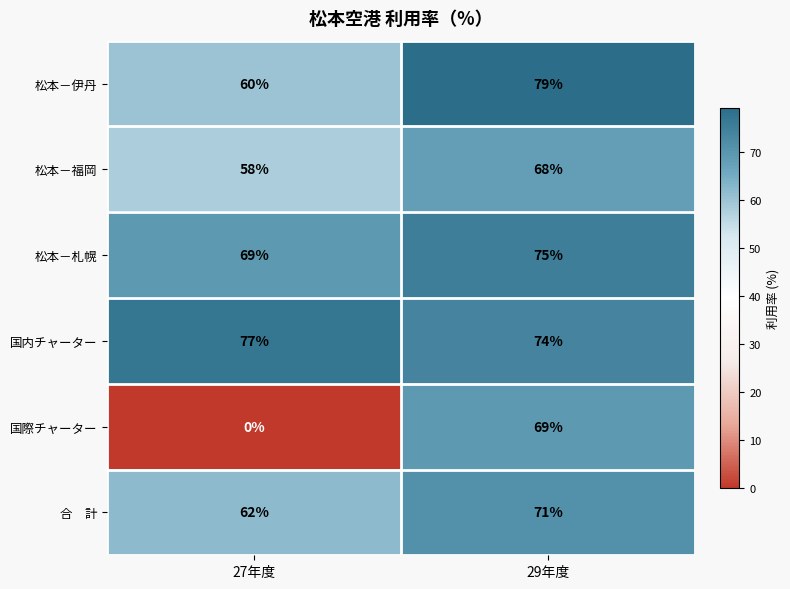

List the labels in order of 国際チャーター value, largest first.

29年度, 27年度